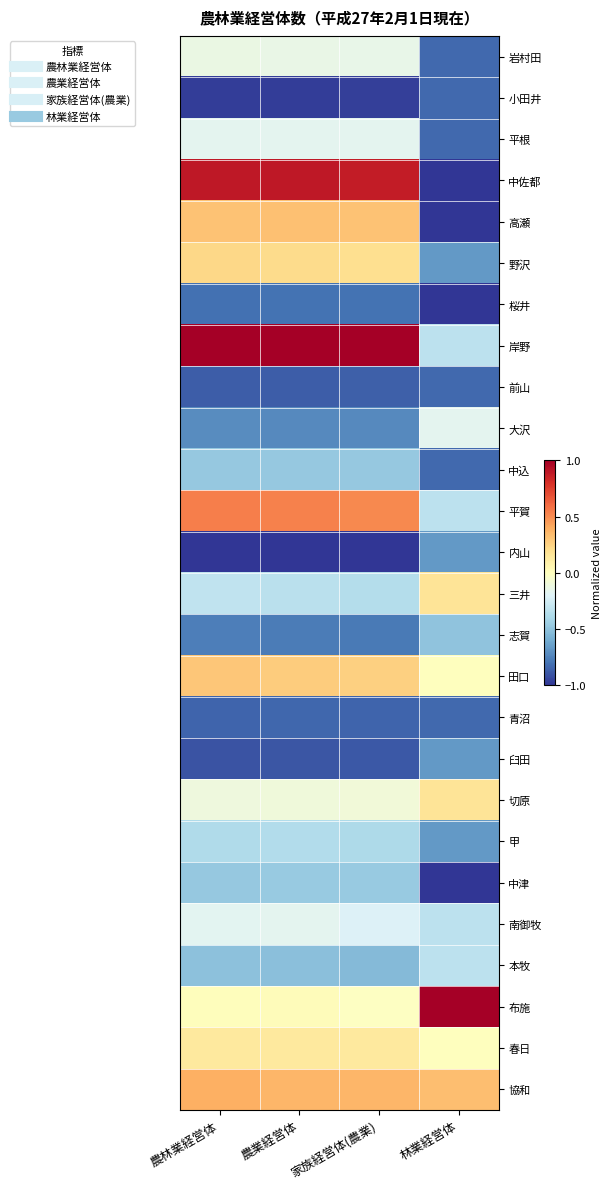

At 農業経営体, list the series in order from smallest to largest.

内山, 小田井, 臼田, 前山, 青沼, 桜井, 志賀, 大沢, 本牧, 中込, 中津, 甲, 三井, 平根, 南御牧, 岩村田, 切原, 布施, 春日, 野沢, 田口, 高瀬, 協和, 平賀, 中佐都, 岸野